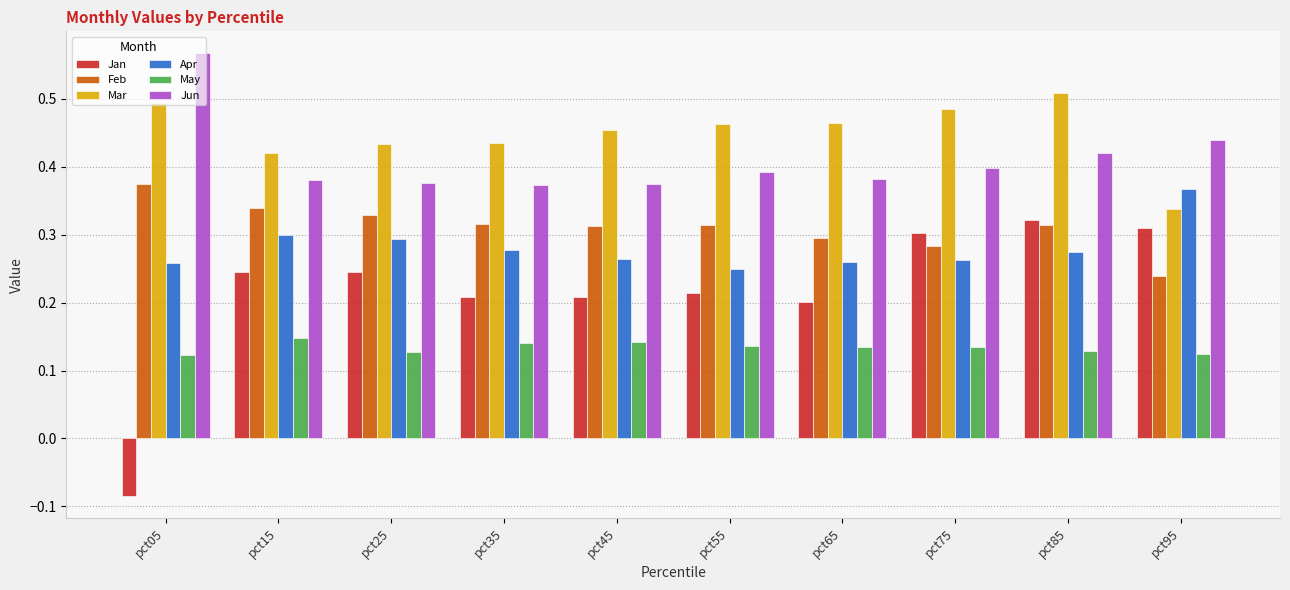

Rank the series by their maximum value, from lowest to highest.

May, Jan, Apr, Feb, Mar, Jun